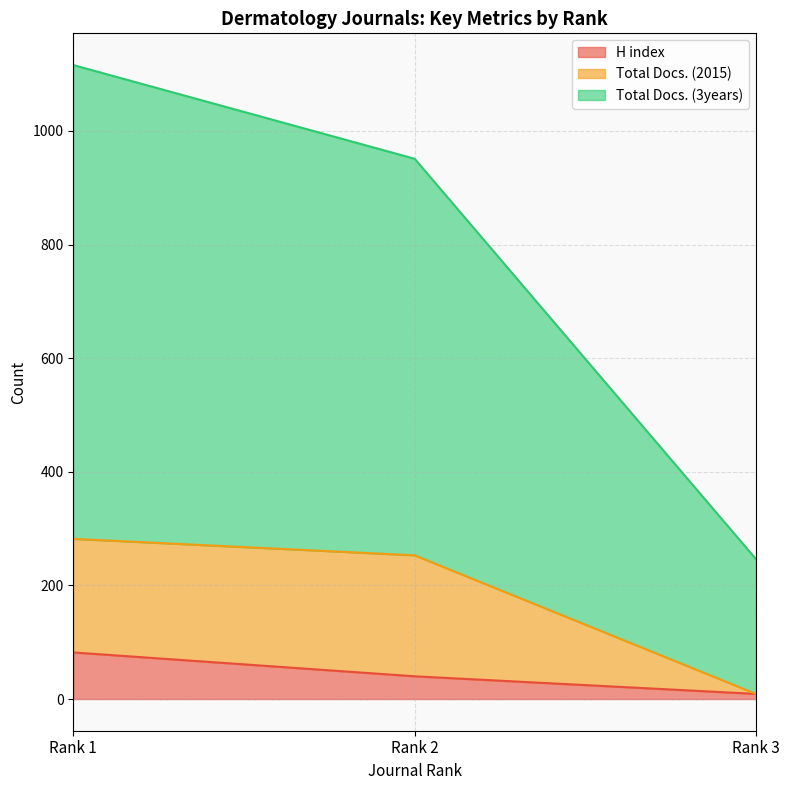

Does the chart display data point markers on the line(s)?

No